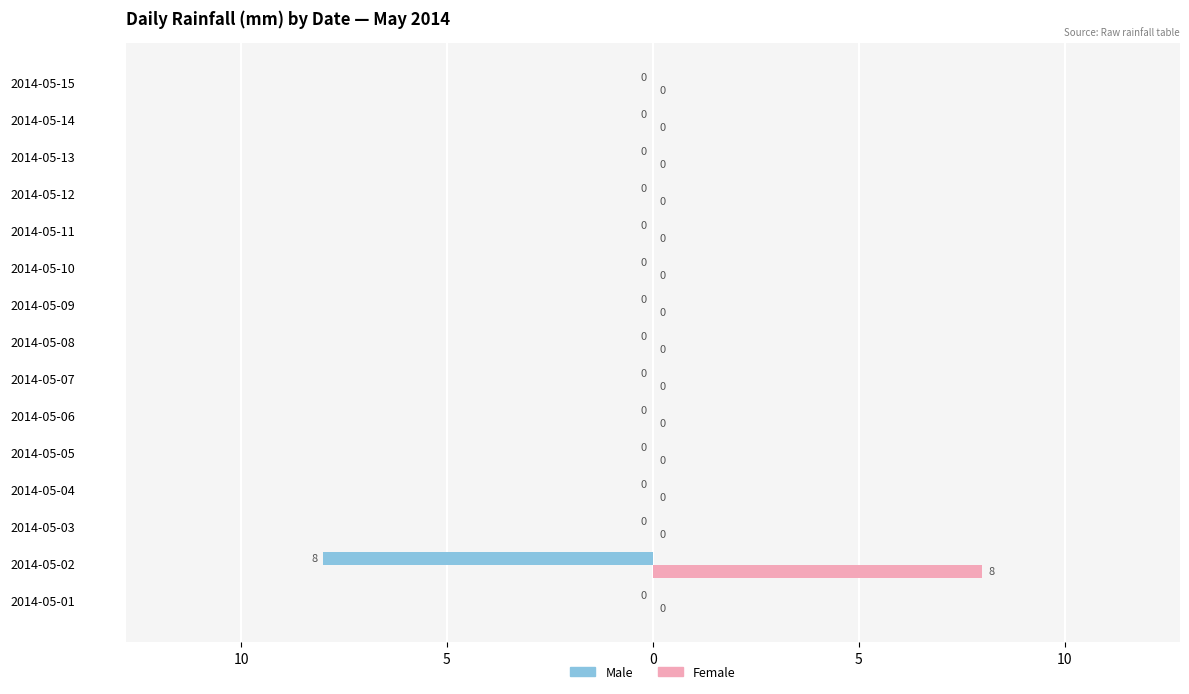

What are all the series names shown in the legend?

Male, Female